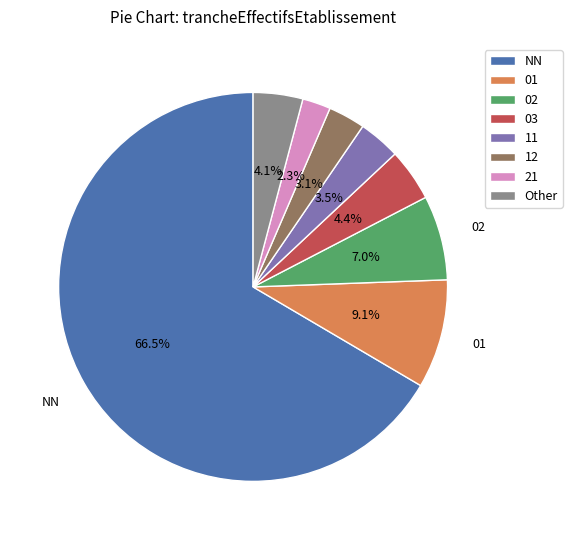

What percentage is the 21 slice, to the nearest percent?

2%